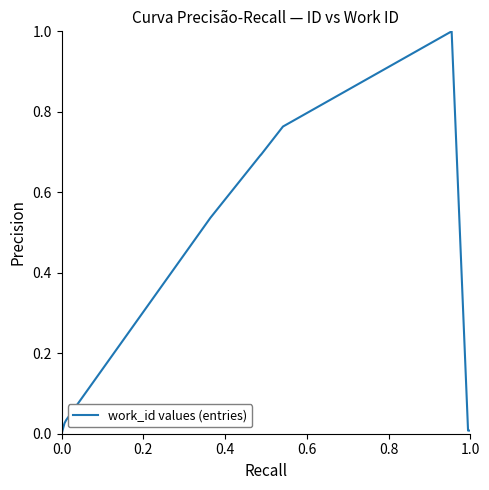

What is the difference between the maximum and minimum values?

1.0